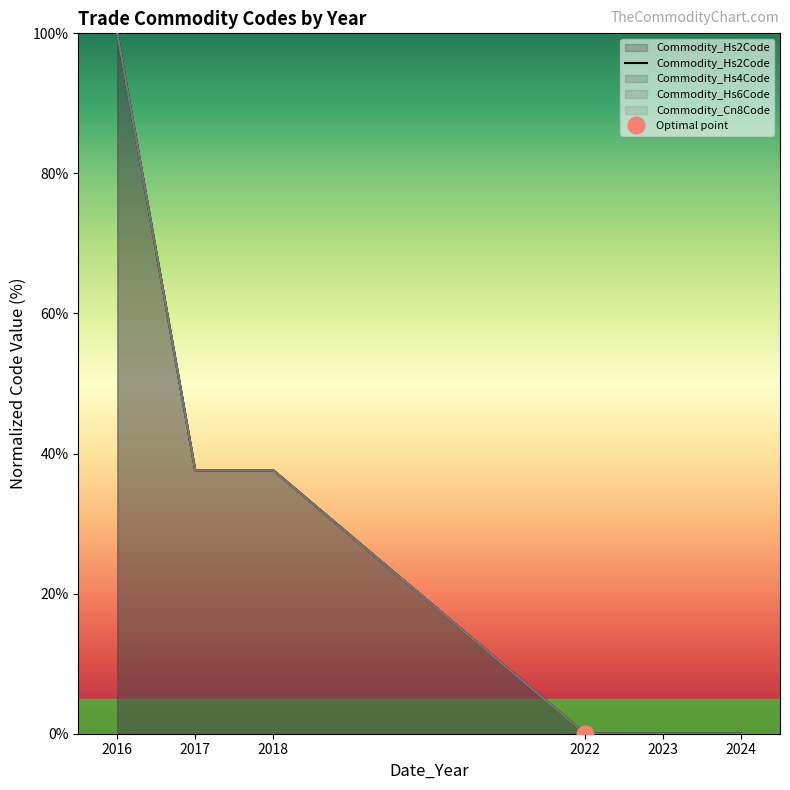

Rank the categories by value from lowest to highest.

2022, 2023, 2024, 2017, 2018, 2016